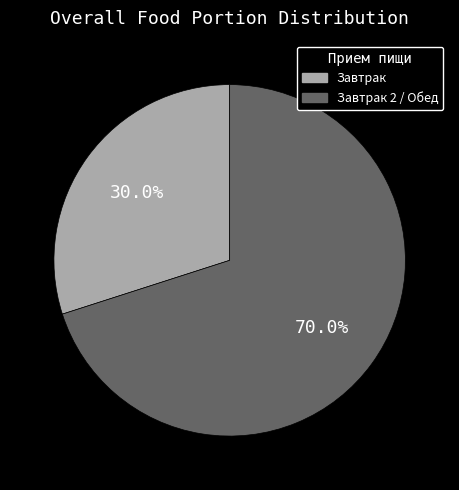

Does any single category account for the majority?

Yes